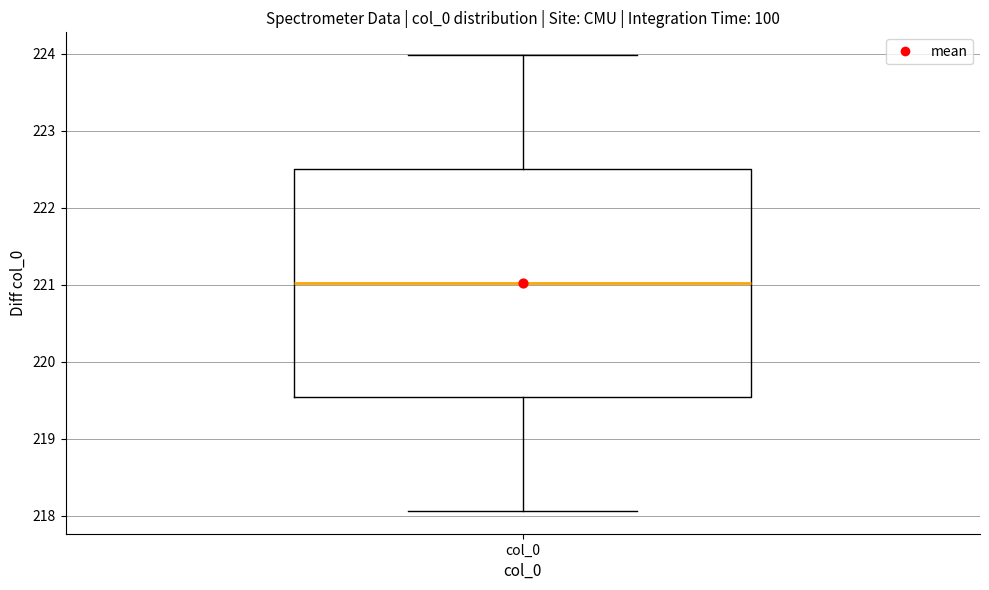

Transcribe this box plot: give where the median line is, the range the box spans, and where the two whiskers end, as read against the y-axis. The values are not printed on the chart, so give them approximately, as read against the axis.

median 221.0, box 219.5 to 222.5, whiskers 218.1 to 224.0